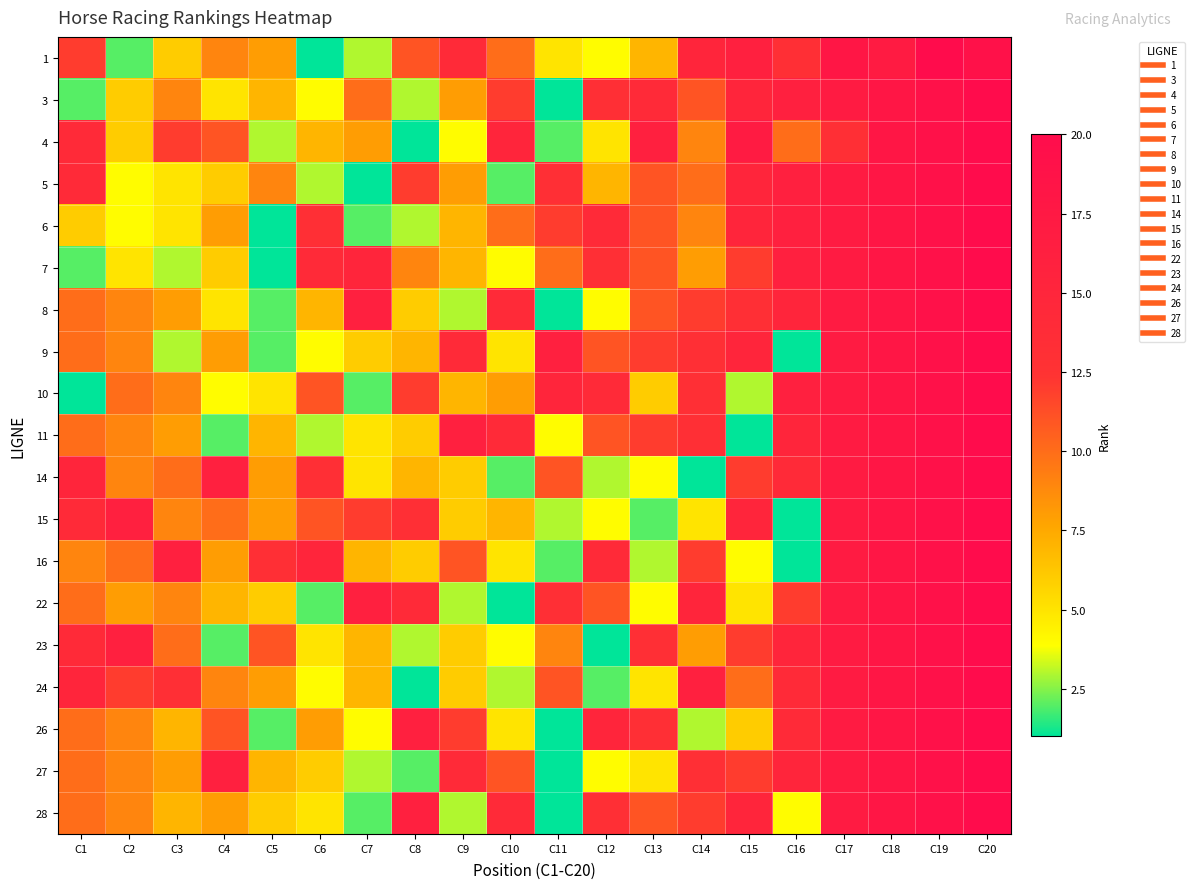

Which category has the highest value across all series?

C19